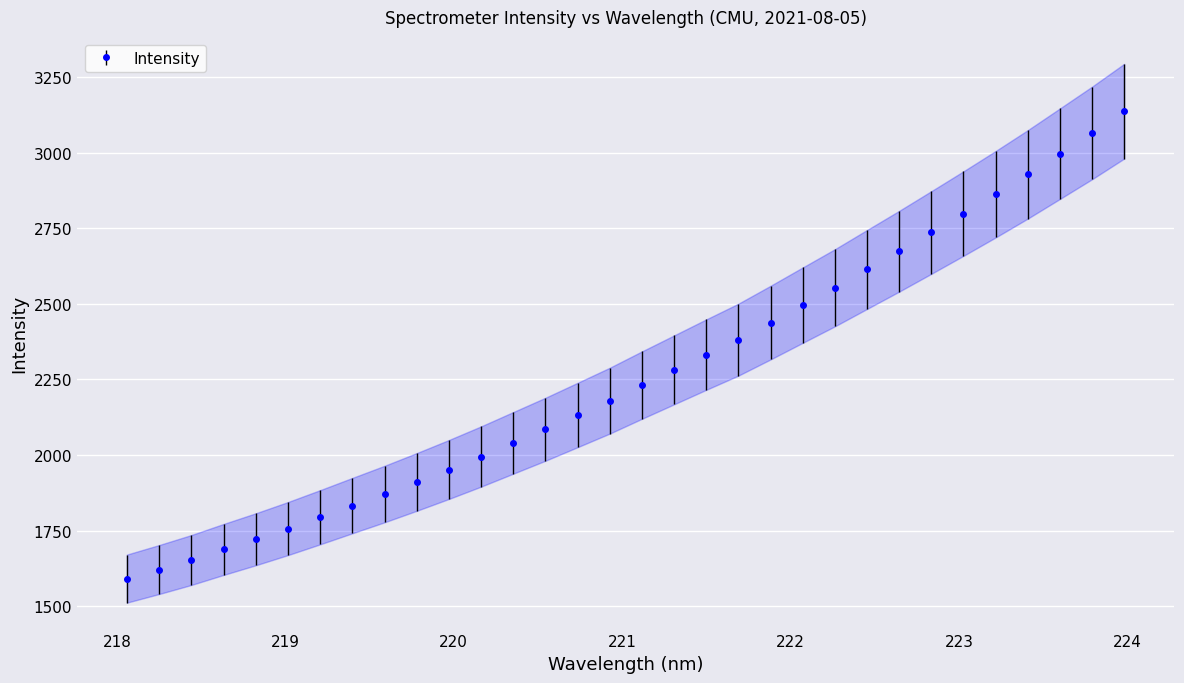

What is the sum of all values?

72348.9